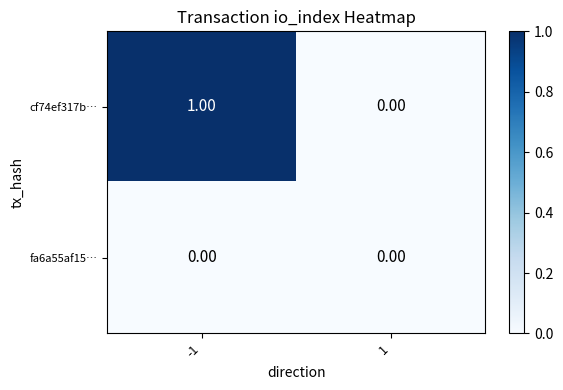

Which series has the widest spread of values?

cf74ef317b…